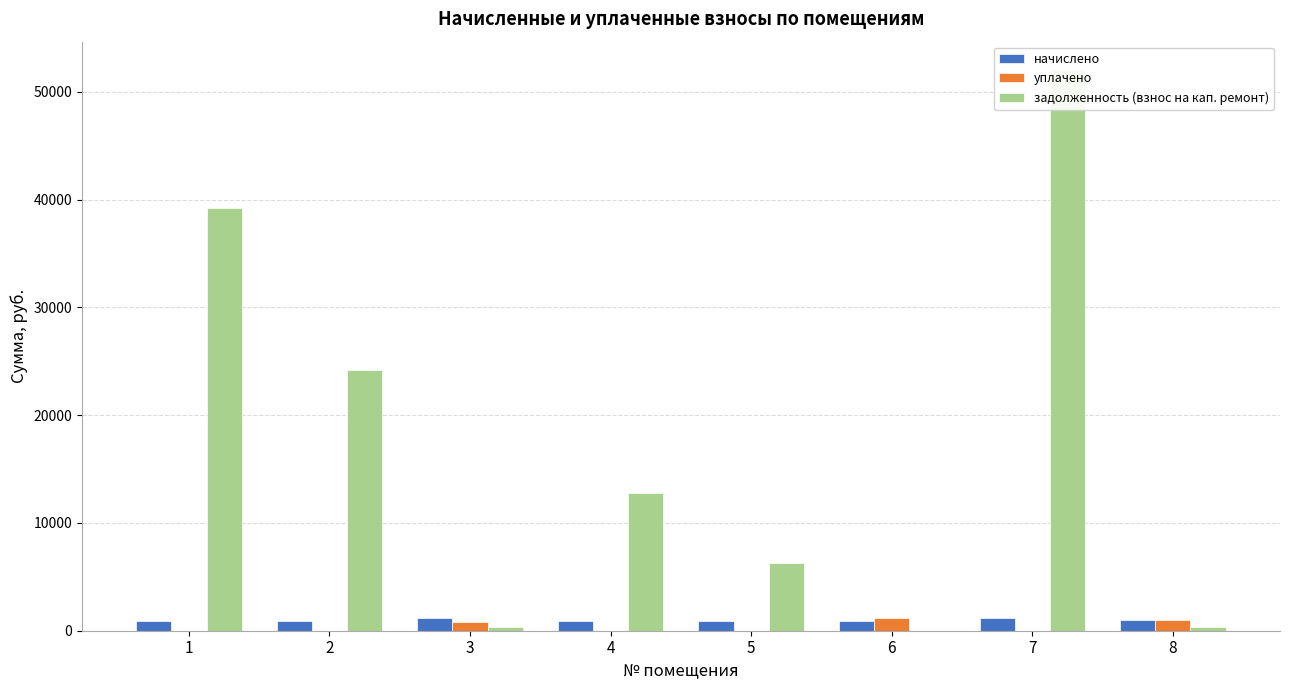

What is the total value across all series at 7?

53228.0